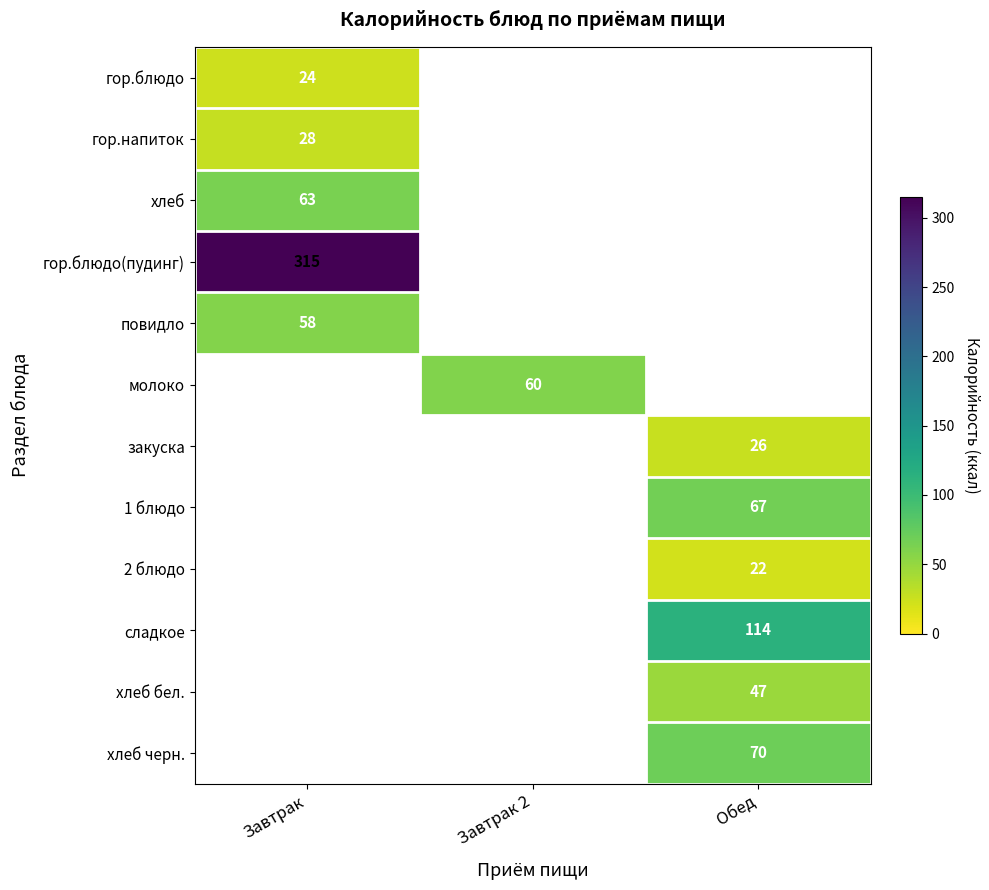

The value of 2 блюдо at Обед is 22. True or false?

True